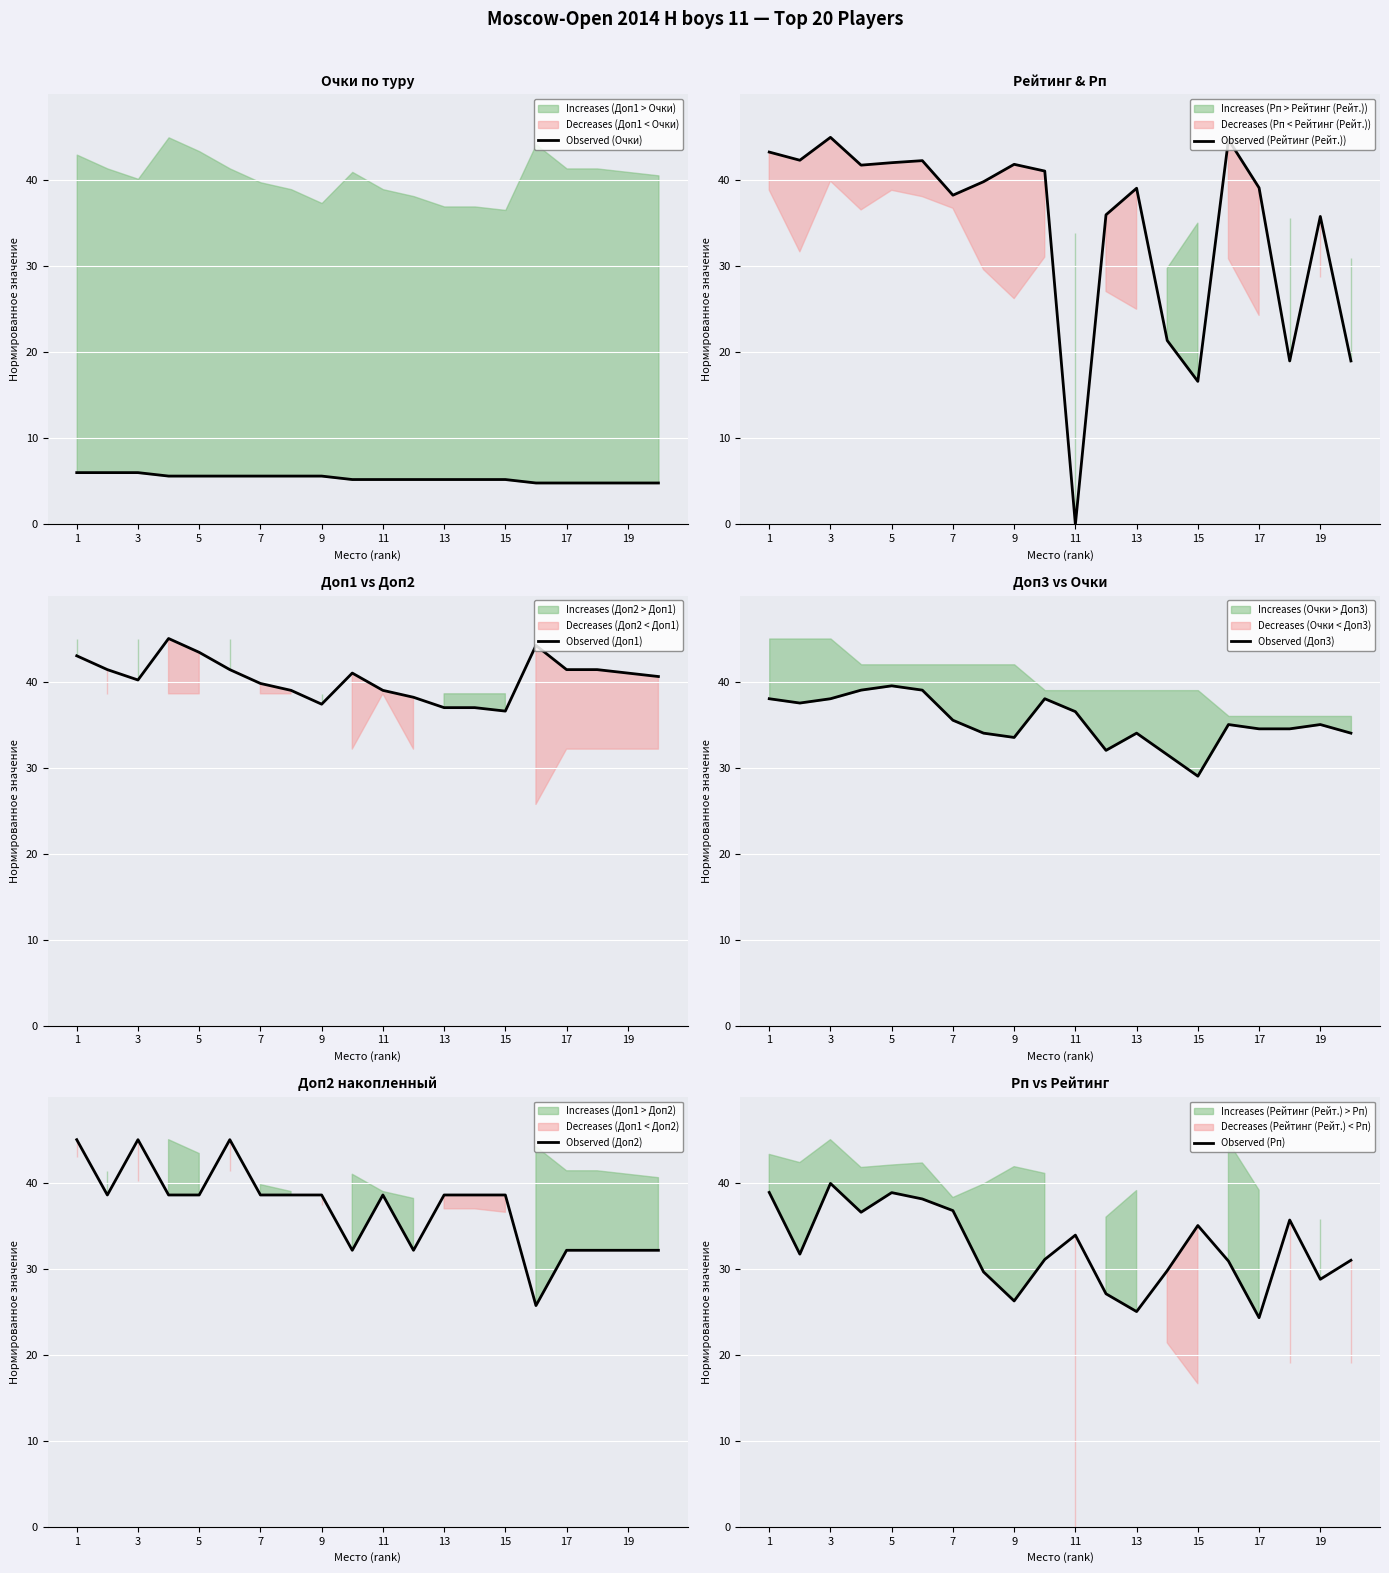

The Observed (Рейтинг (Рейт.)) series shows 35.8 at 19. True or false?

True